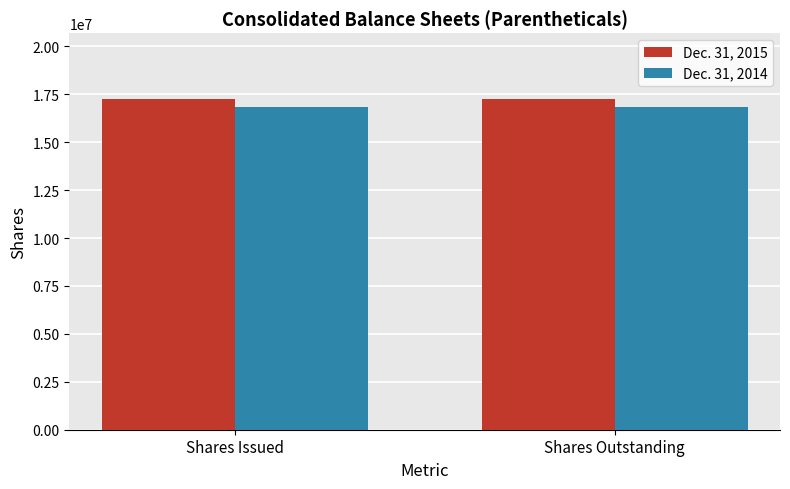

How many groups of bars are there?

2